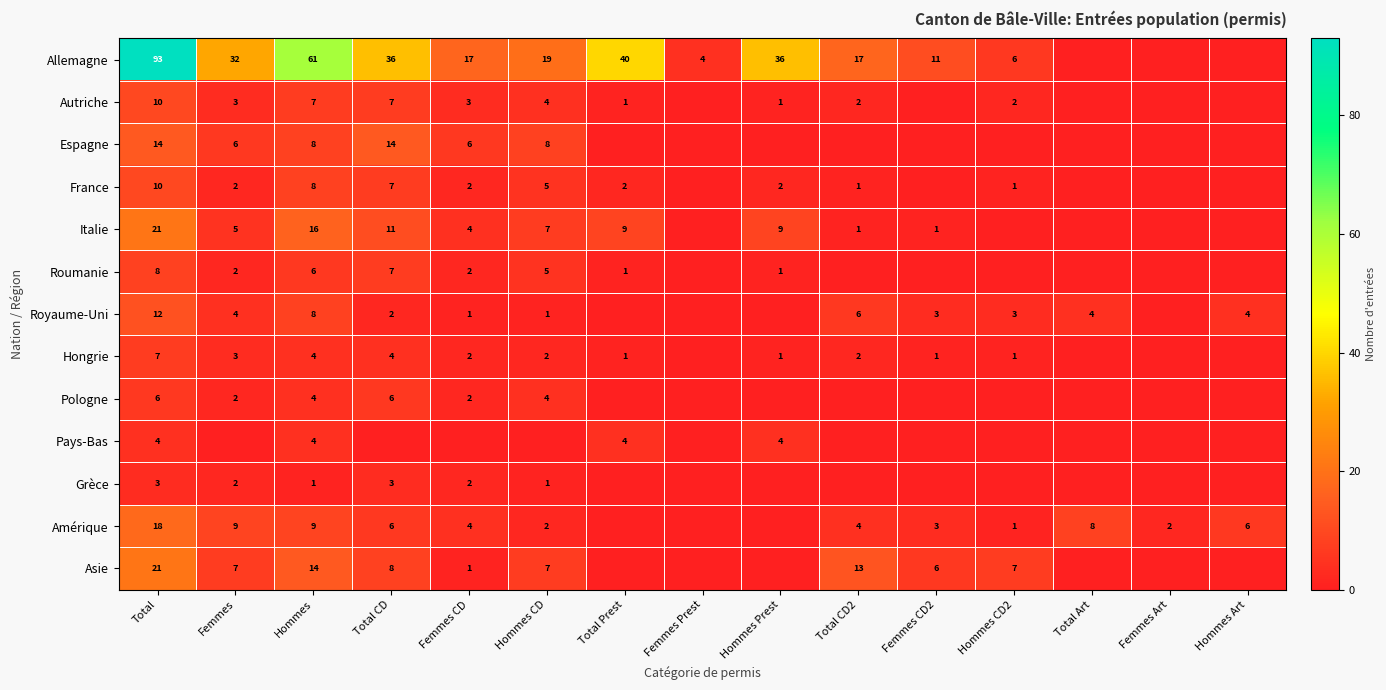

What is the difference between the Autriche values at Femmes CD and Total?

7